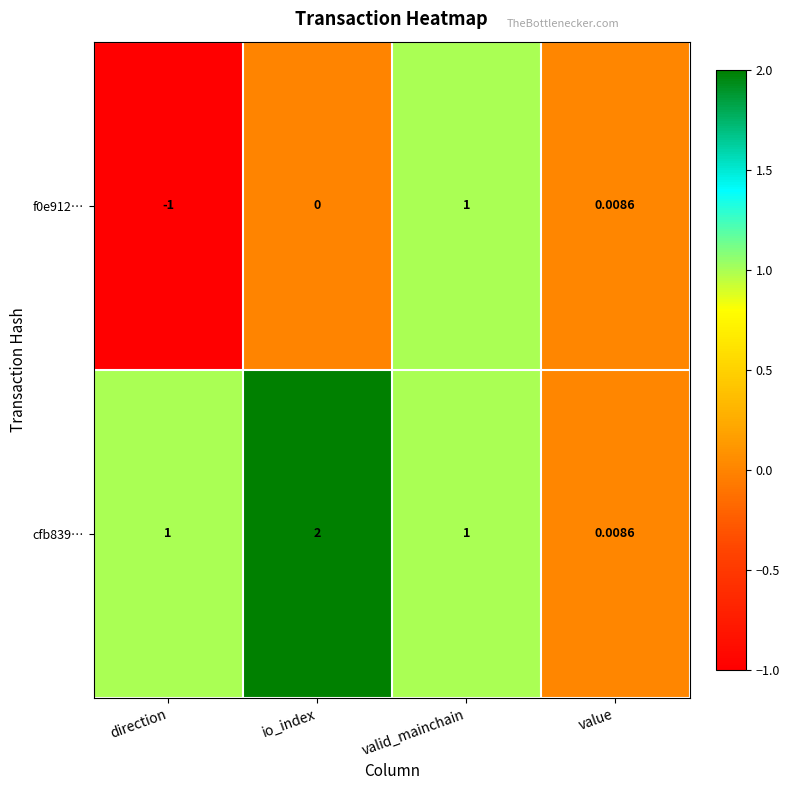

Where is f0e912… nearest to the value 0?

io_index